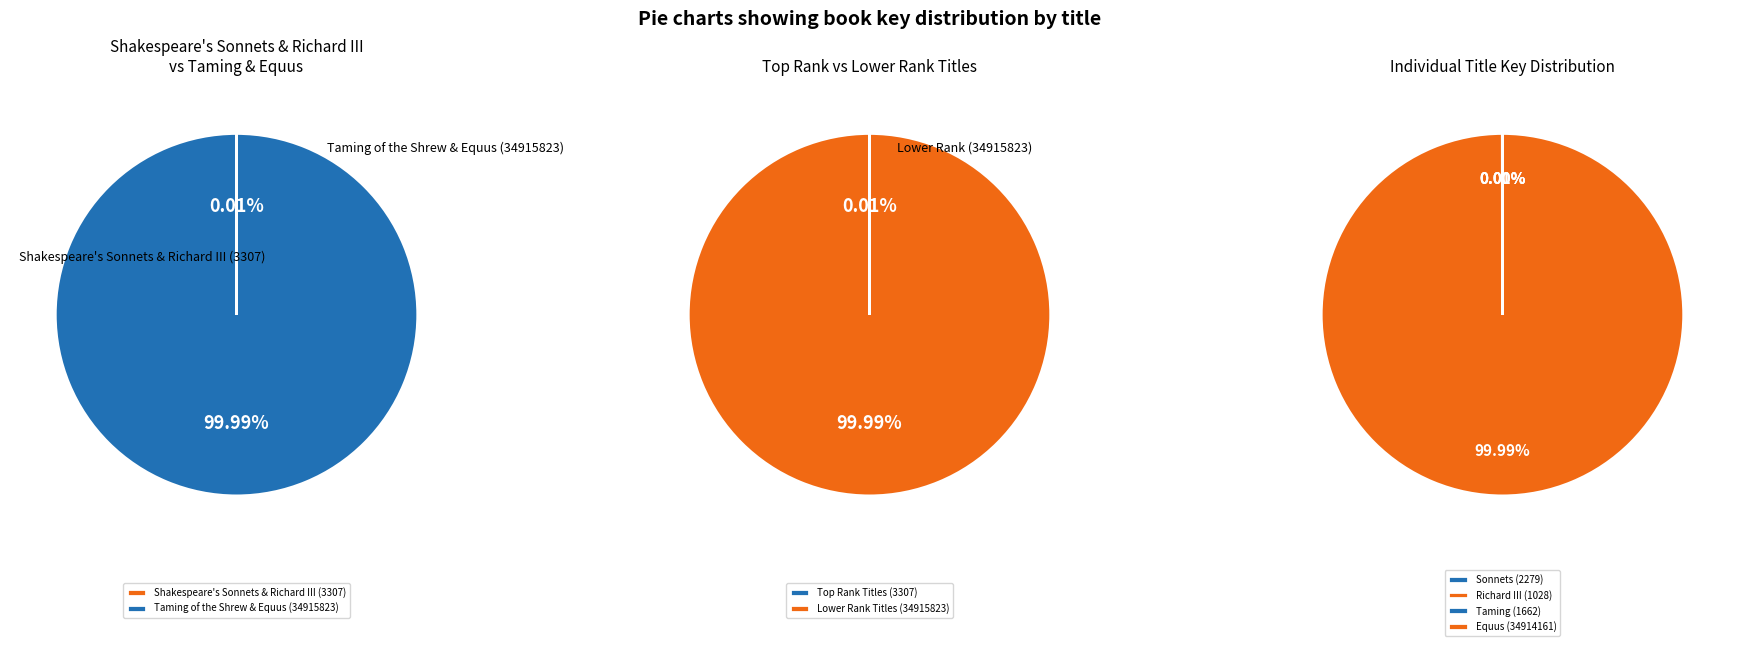

Does Equus (34914161) represent more than half of the total?

Yes